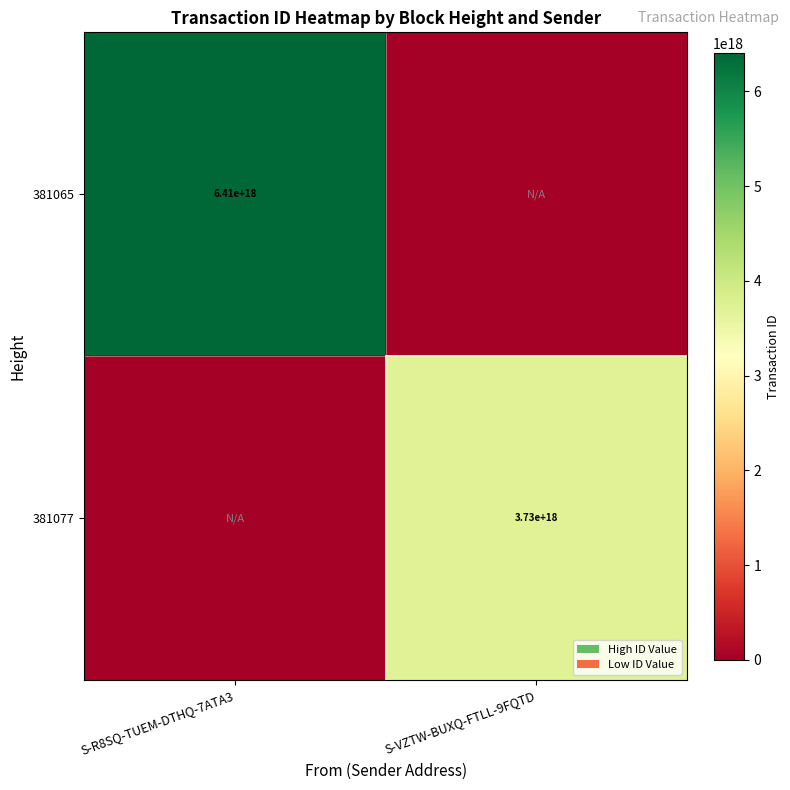

The value of 381065 at S-R8SQ-TUEM-DTHQ-7ATA3 is 1762491282423024384. True or false?

False